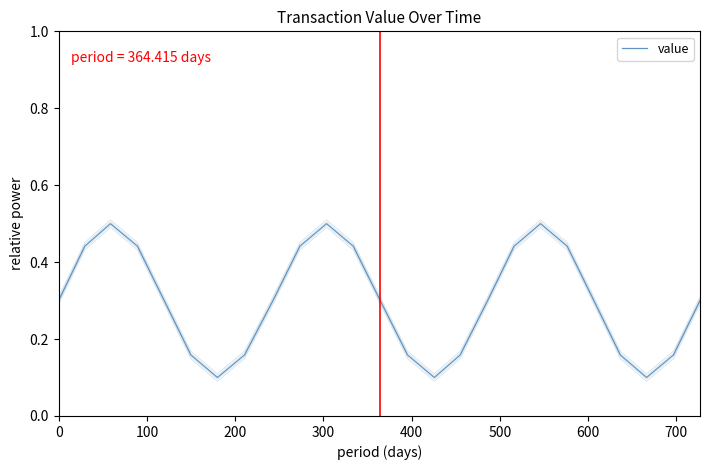

What position from the left is 300?

4